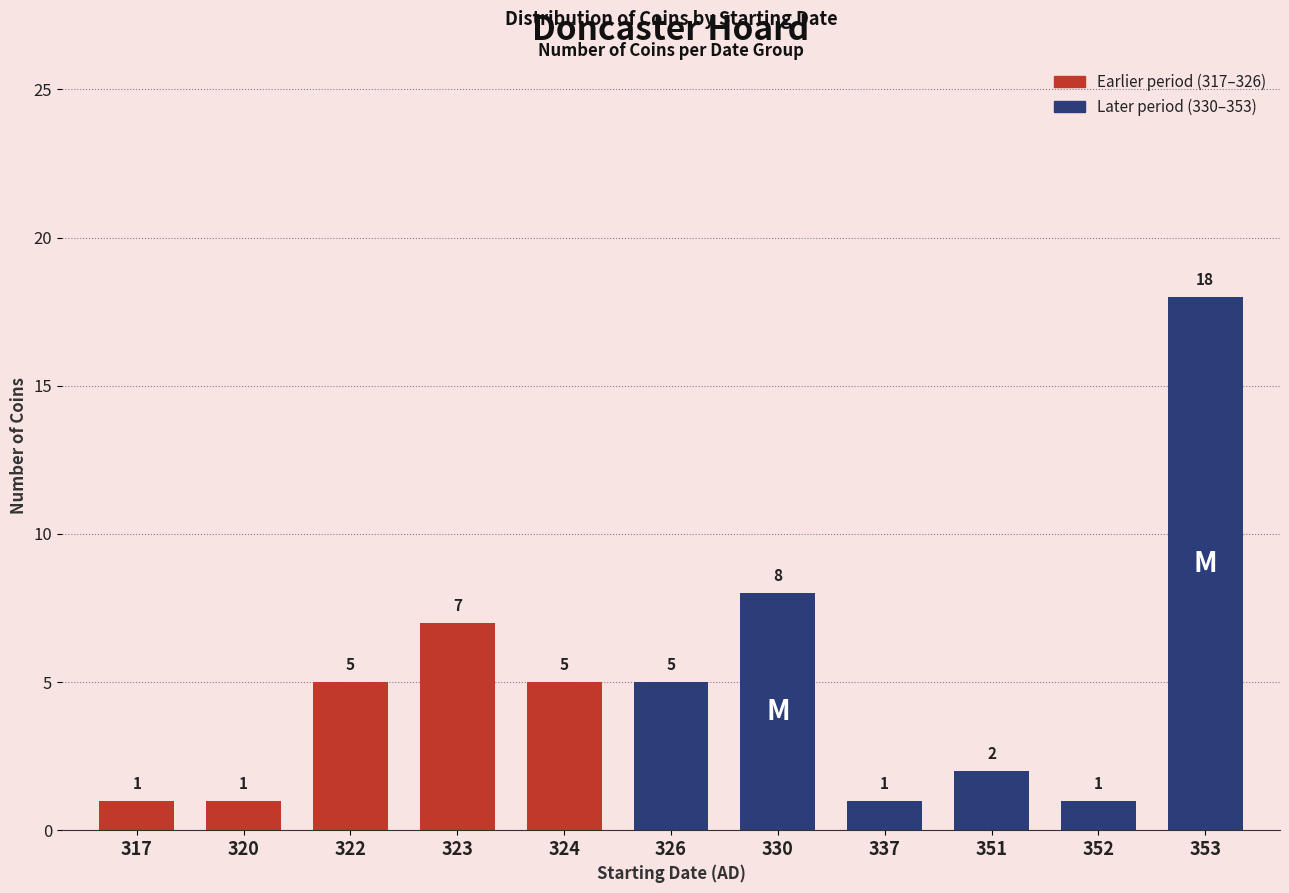

Reading right to left, transcribe all the data shown in this chart.

18	1	2	1	8	5	5	7	5	1	1